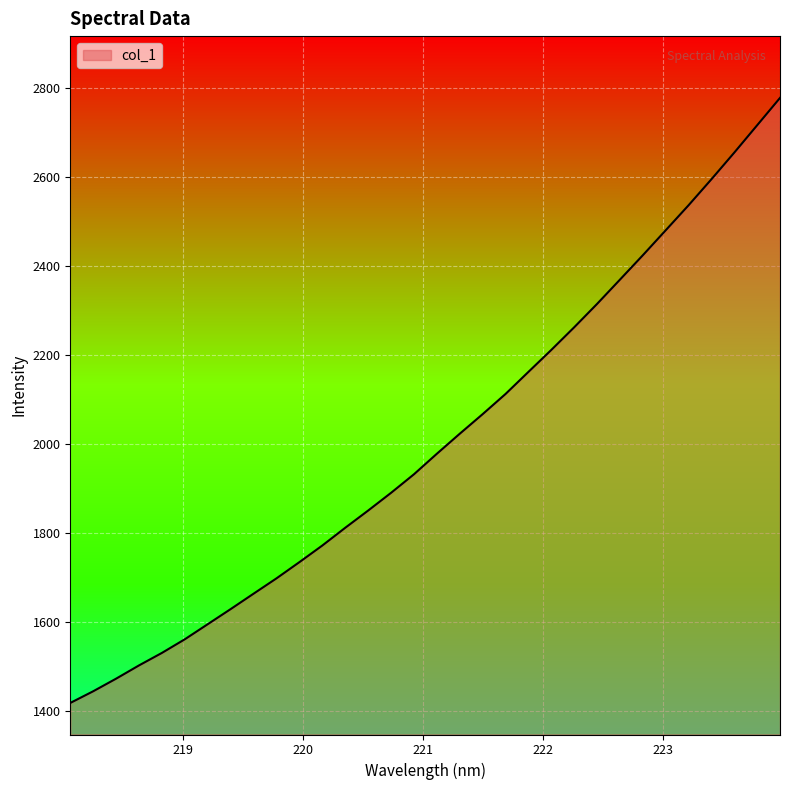

What is the difference between the maximum and minimum values?

1360.0